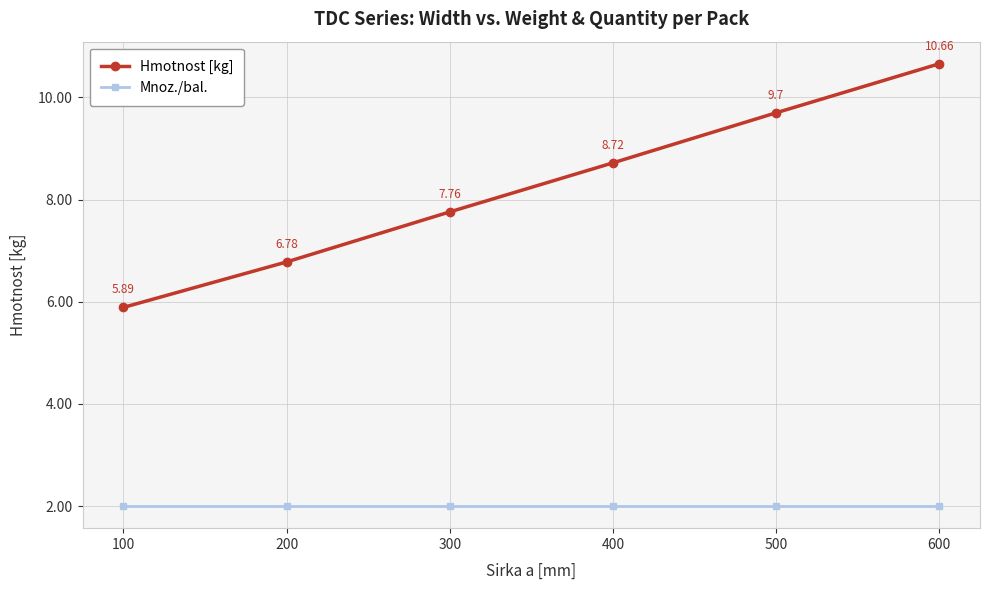

True or false: Hmotnost [kg] and Mnoz./bal. intersect in this chart.

False